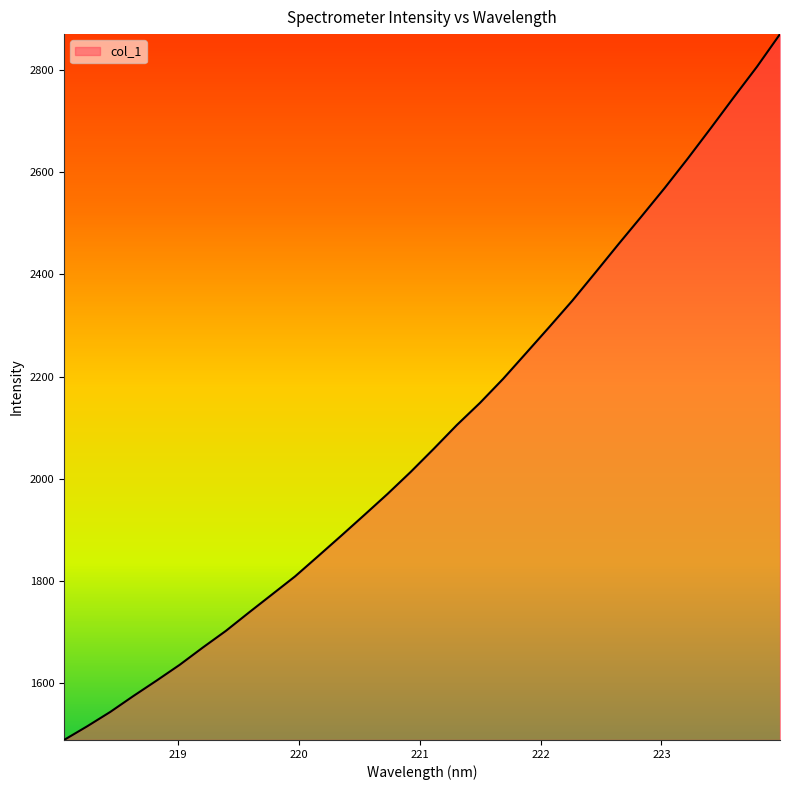

What is the maximum value shown in the chart?

2870.8